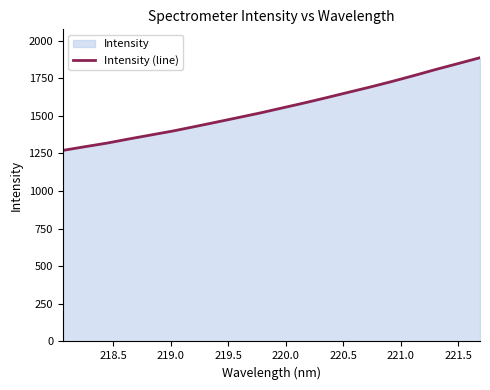

Reading right to left, list all the values displayed in this chart.

1886.8	1847.8	1809.2	1768.5	1729.3	1692.0	1656.7	1621.0	1586.3	1553.2	1520.0	1489.2	1458.8	1428.7	1399.2	1372.8	1346.4	1318.8	1295.0	1270.5